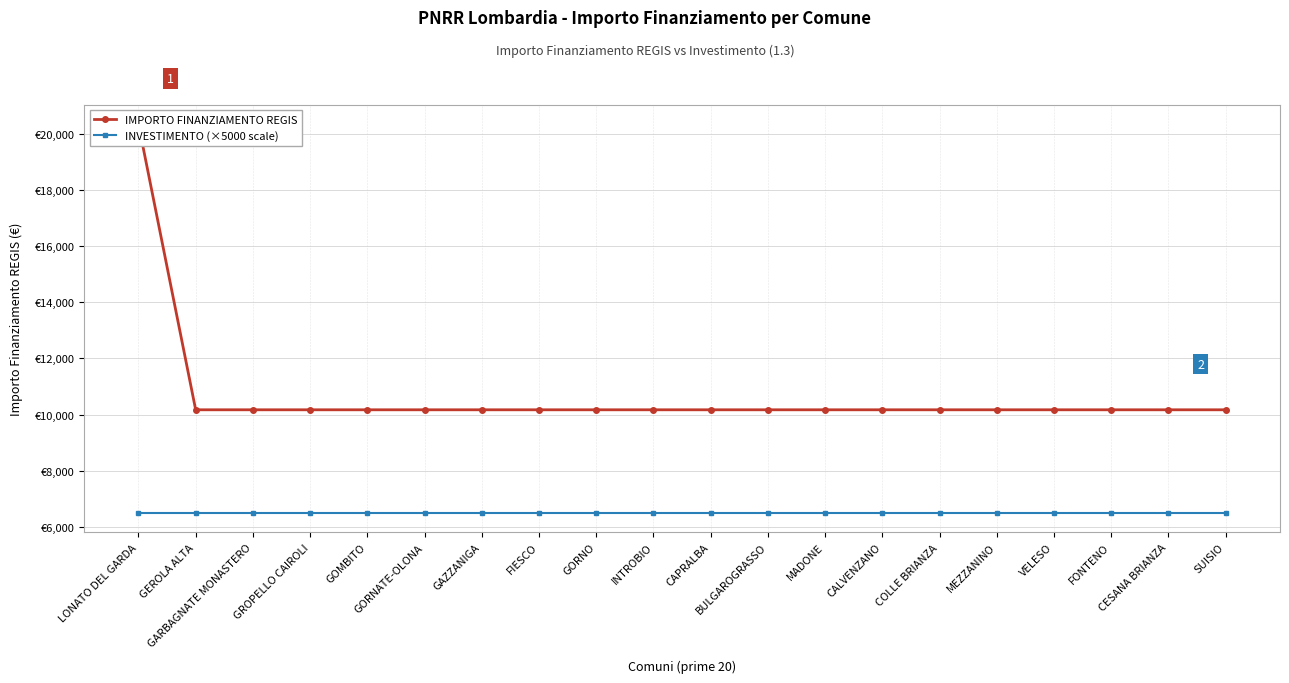

What is the greatest value displayed?

20344